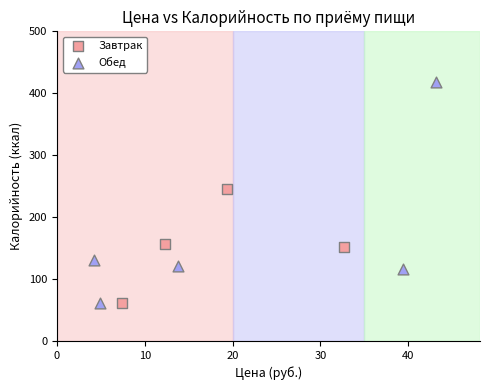

Which series contains the highest Y value?

Обед